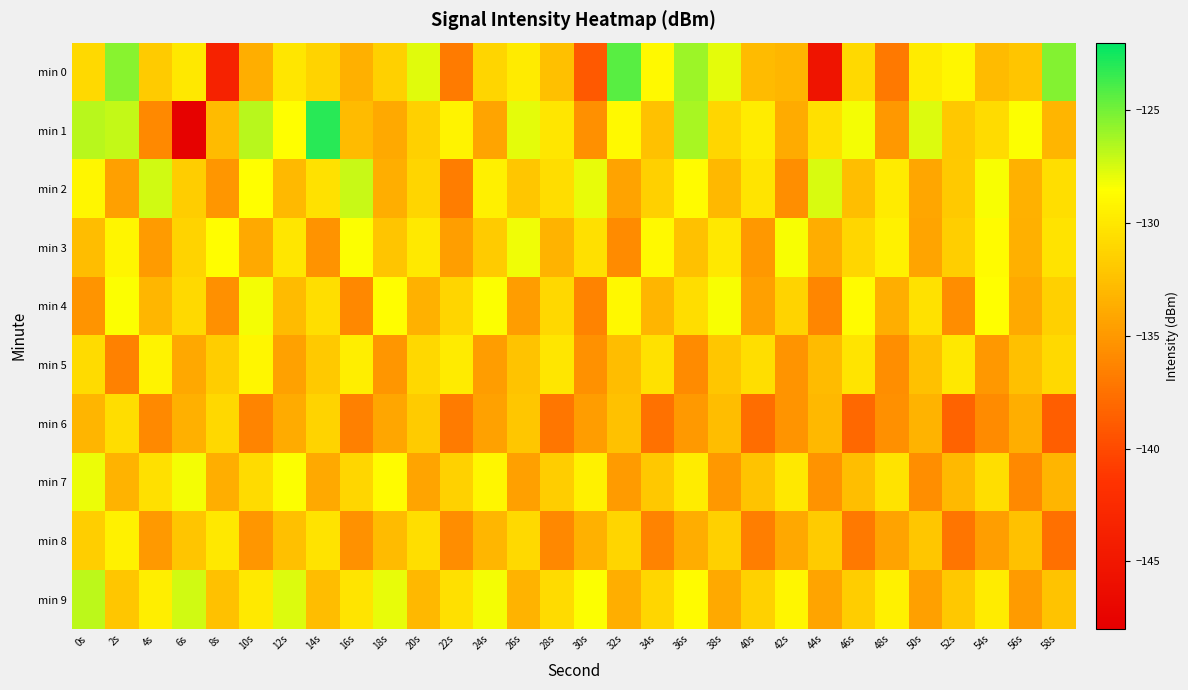

Between 50s and 46s, which is larger?

50s